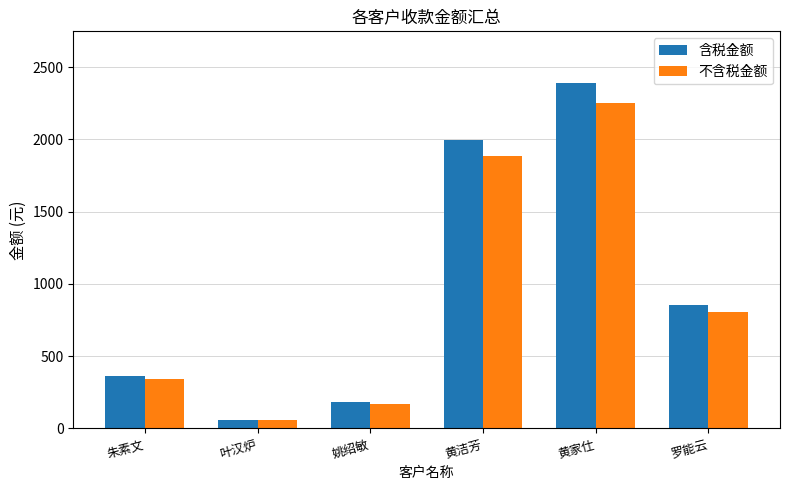

Rank the series by their average value, from highest to lowest.

含税金额, 不含税金额